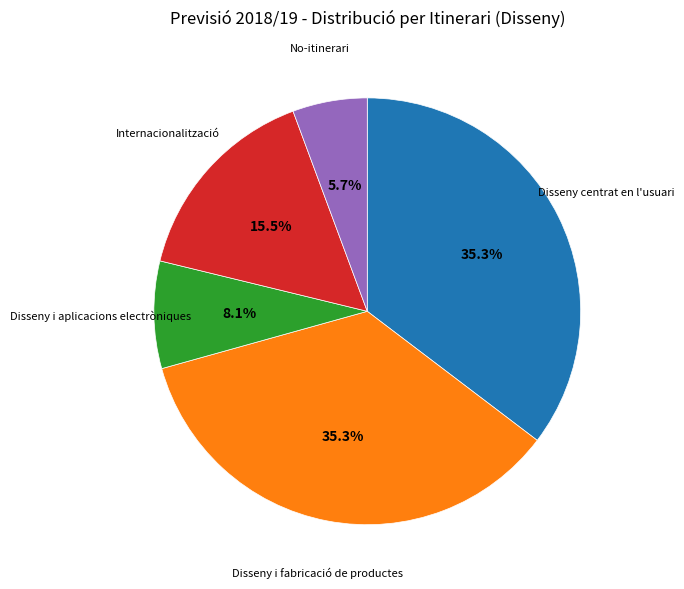

To the nearest percent, what is the difference between the largest and smallest slice percentages?

30%